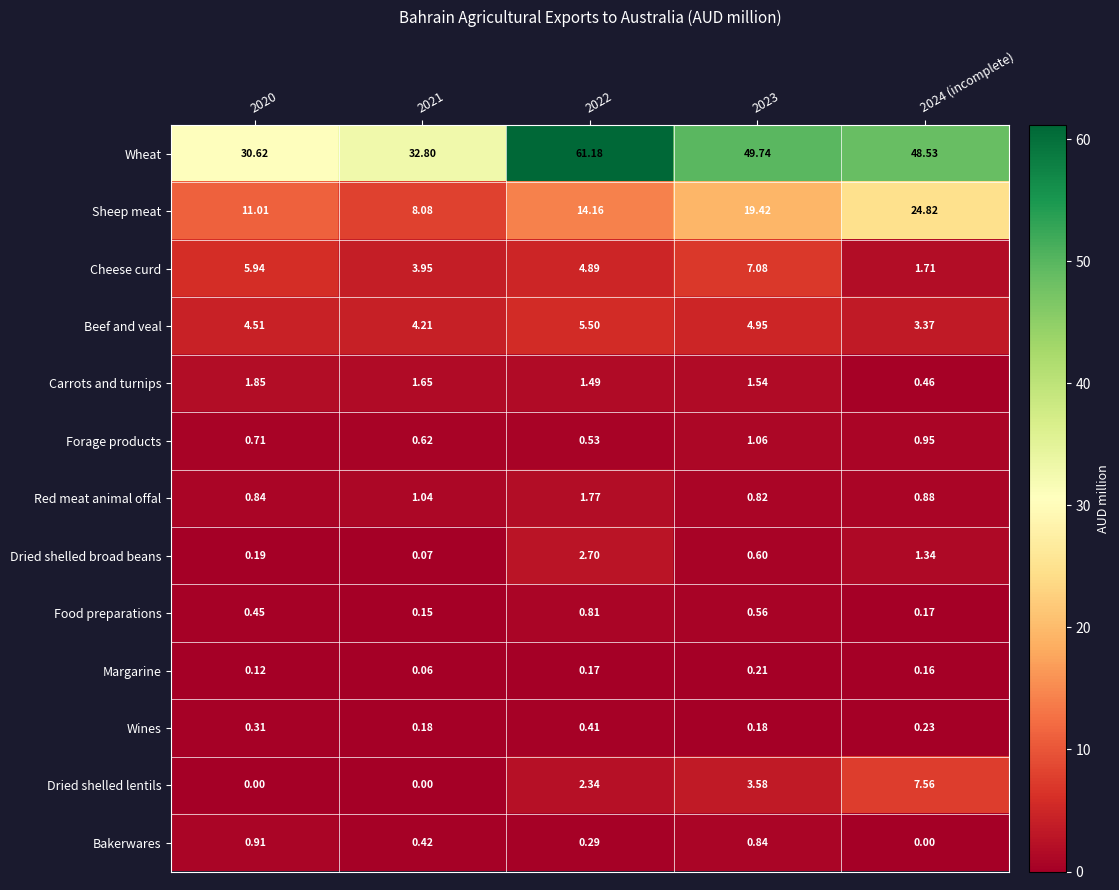

Rank the series at 2020 from highest to lowest value.

Wheat, Sheep meat, Cheese curd, Beef and veal, Carrots and turnips, Bakerwares, Red meat animal offal, Forage products, Food preparations, Wines, Dried shelled broad beans, Margarine, Dried shelled lentils